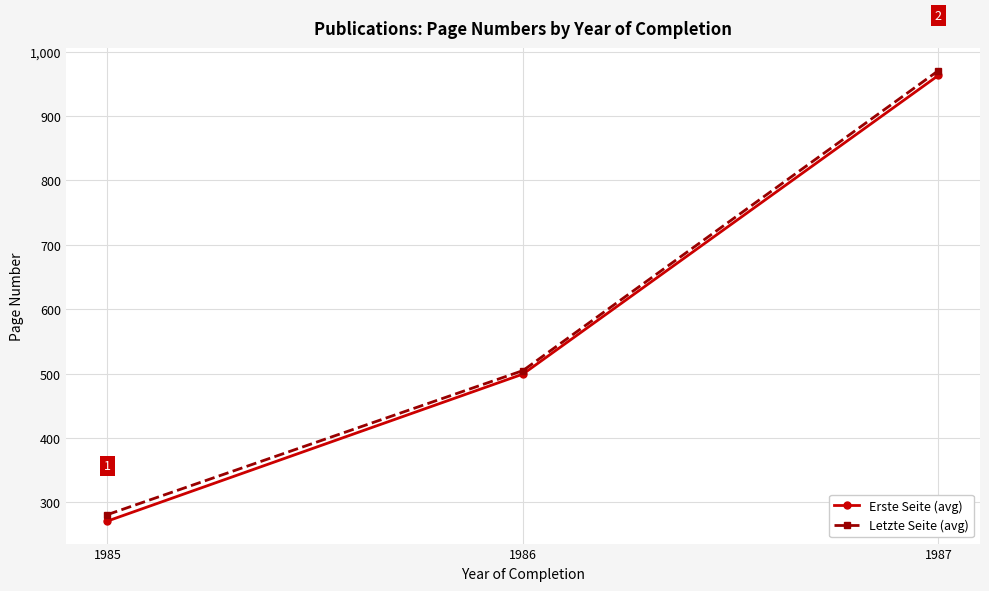

What is the minimum value for Erste Seite (avg)?

271.2